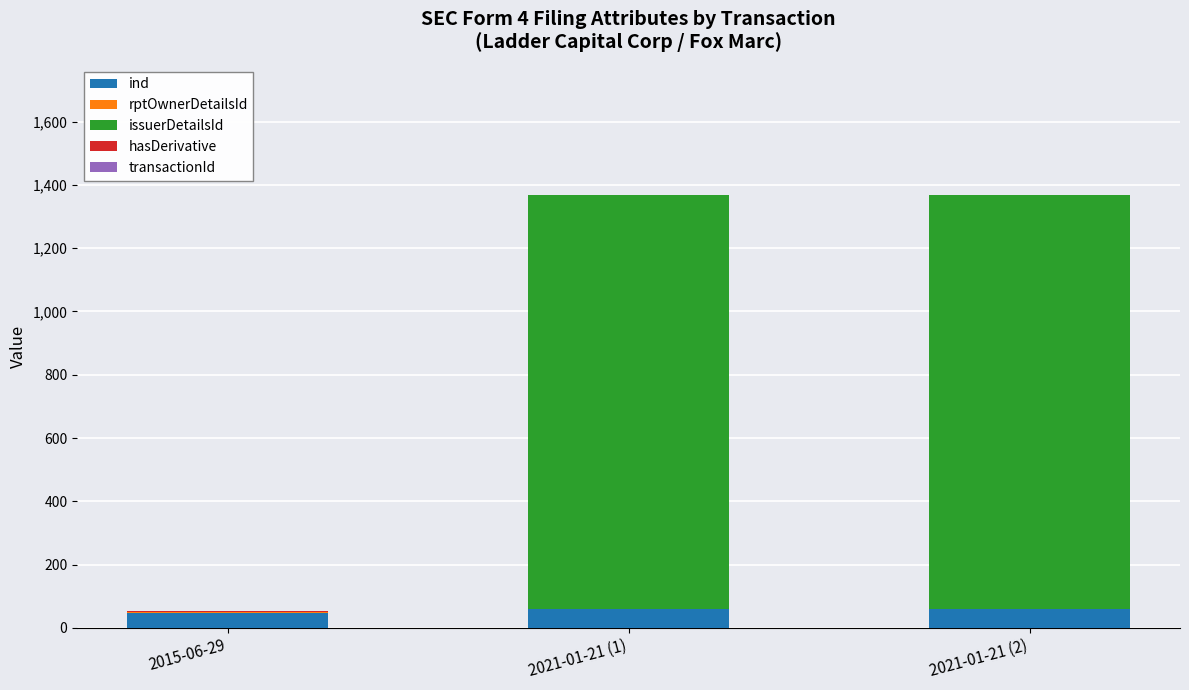

What is the maximum value for ind?

58